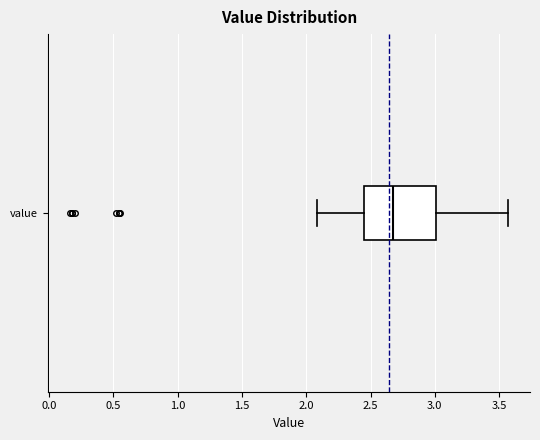

Where does the left whisker of the box for value end on the x-axis? The values are not printed on the chart, so give them approximately, as read against the axis.

2.10